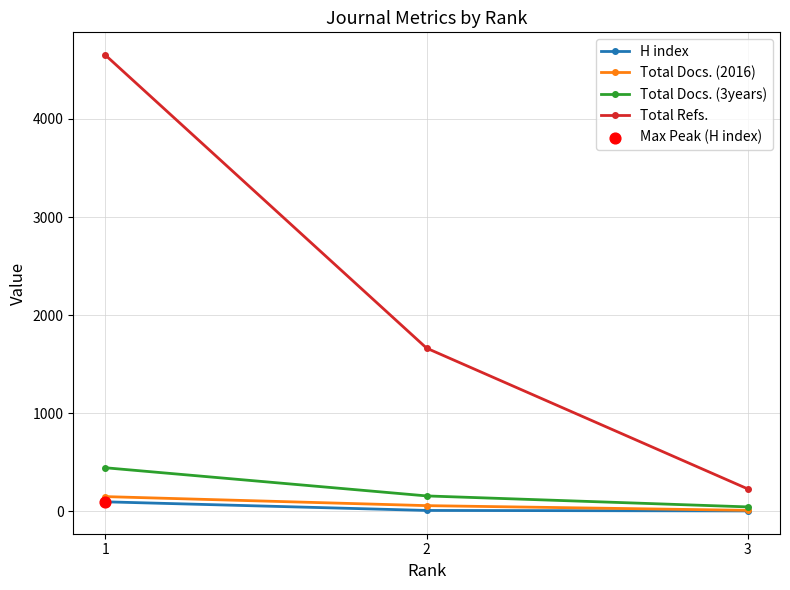

At how many categories does at least one series exceed 2546?

1